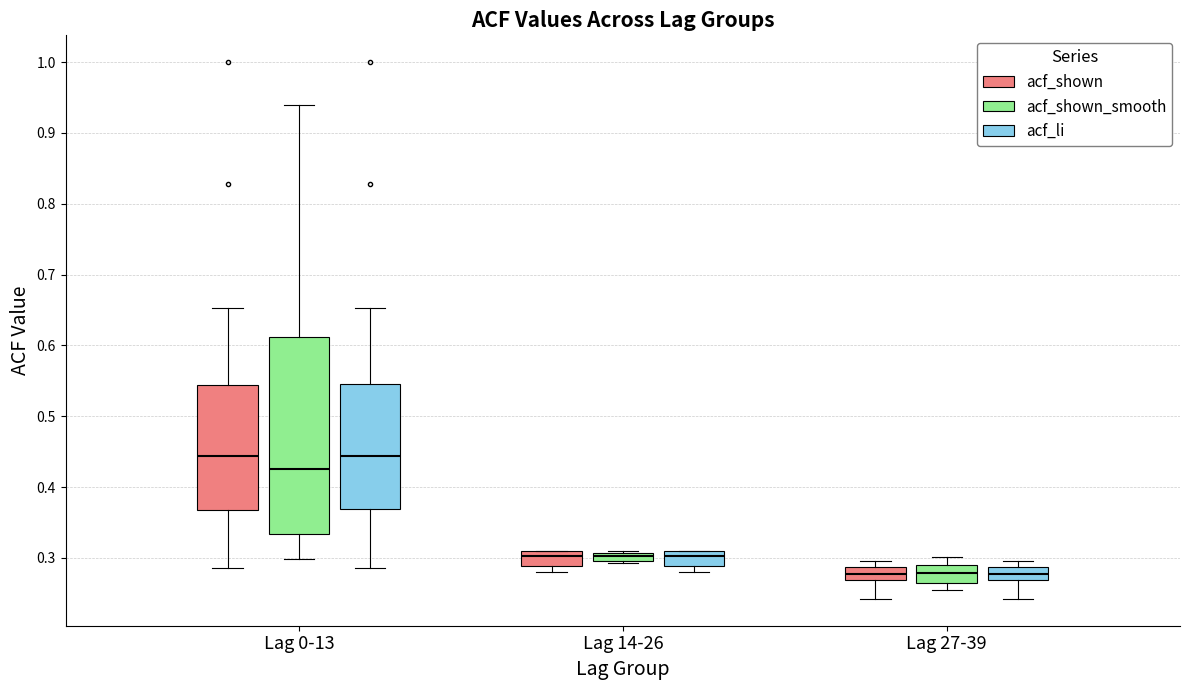

Which box is the tallest, from its lower edge to its upper edge?

Lag 0-13 (acf_shown_smooth)